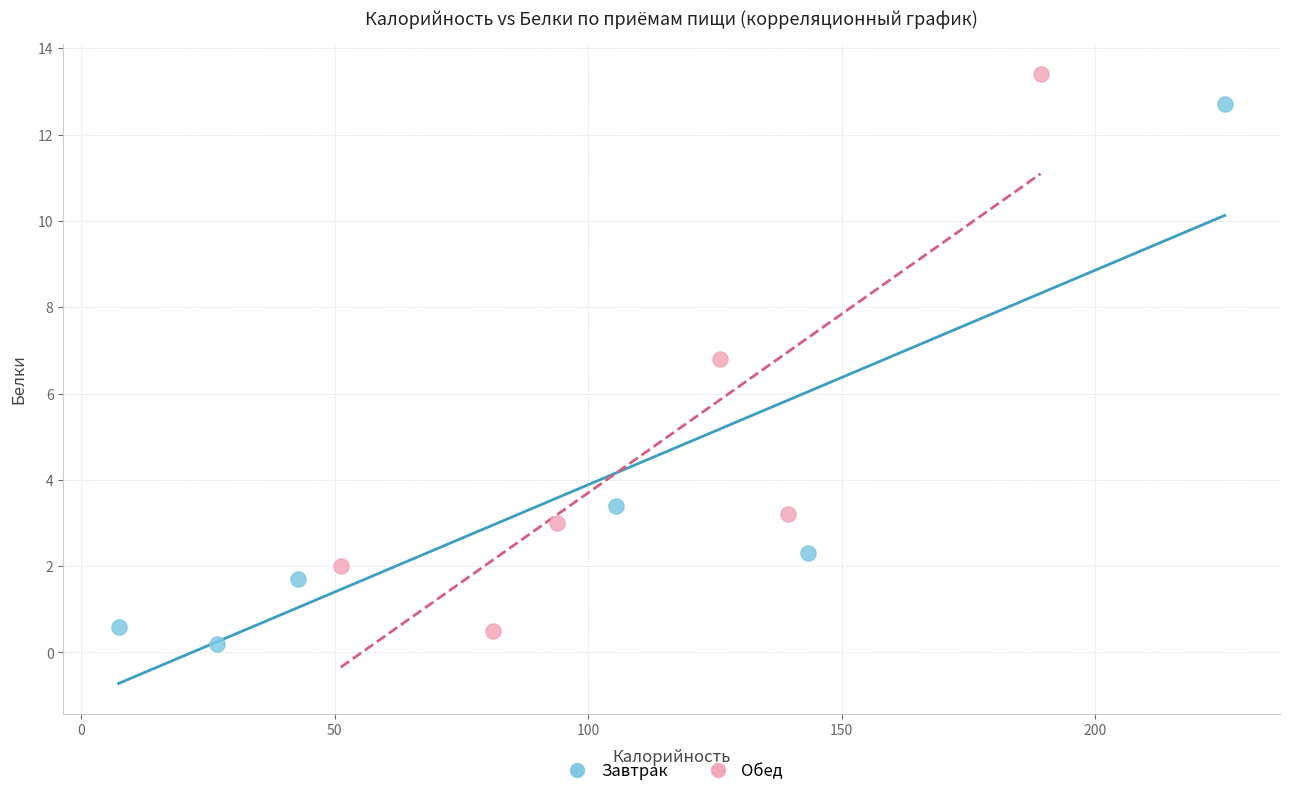

Which series reaches the maximum Y coordinate?

Обед